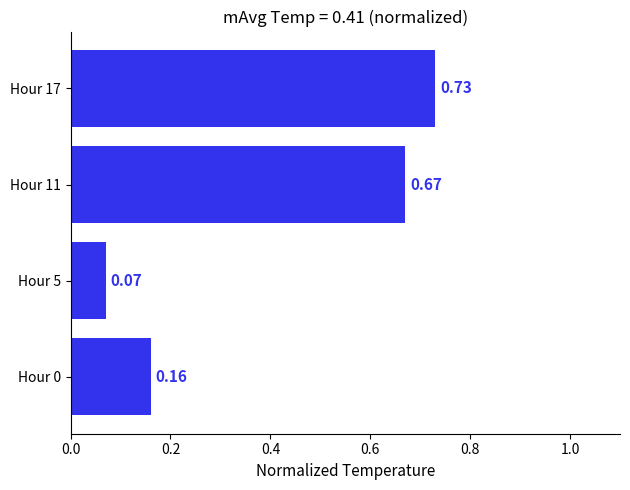

Between Hour 11 and Hour 17, which is larger?

Hour 17